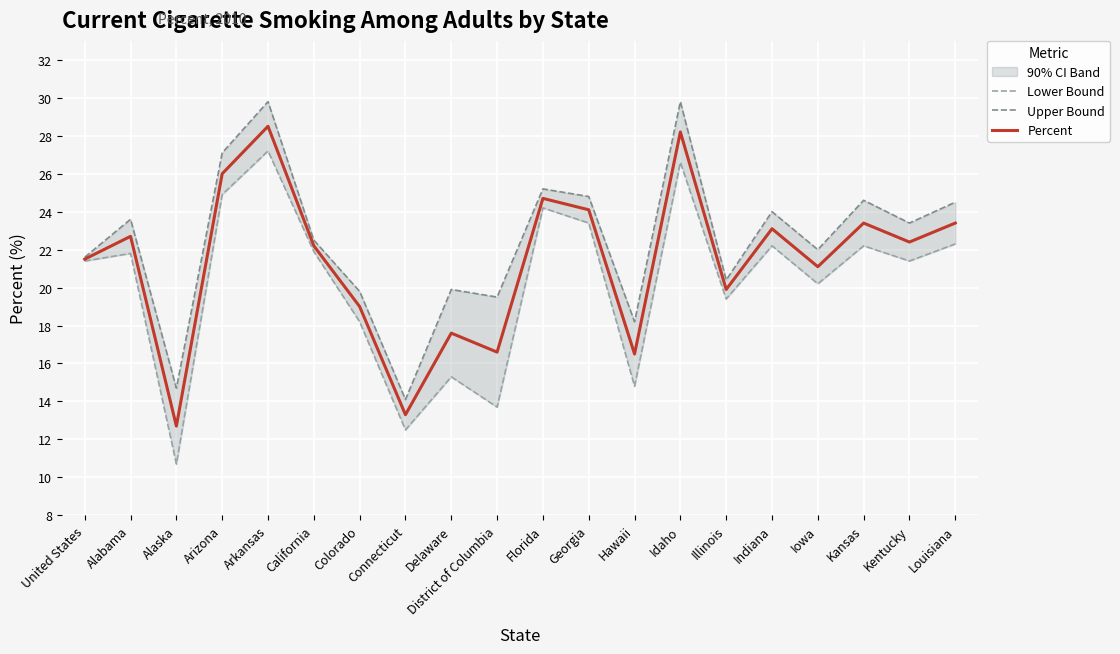

At Hawaii, list the series in order from largest to smallest.

Upper Bound, Percent, Lower Bound